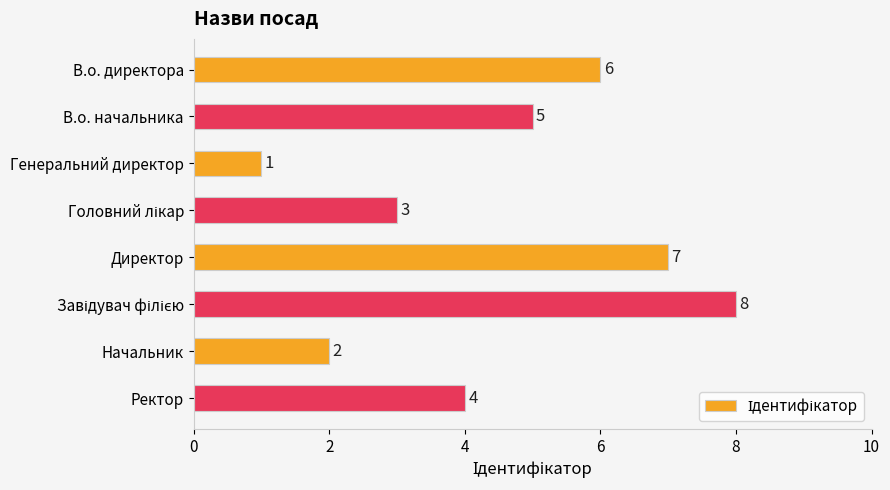

Are the bars grouped side by side (vs. stacked)?

No